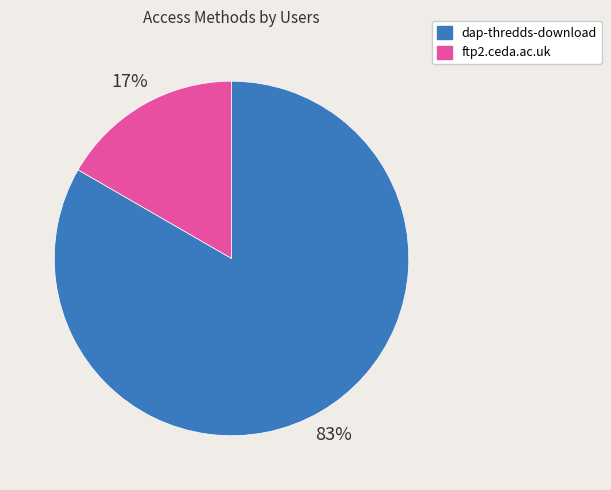

What percentage is the ftp2.ceda.ac.uk slice, to the nearest percent?

17%